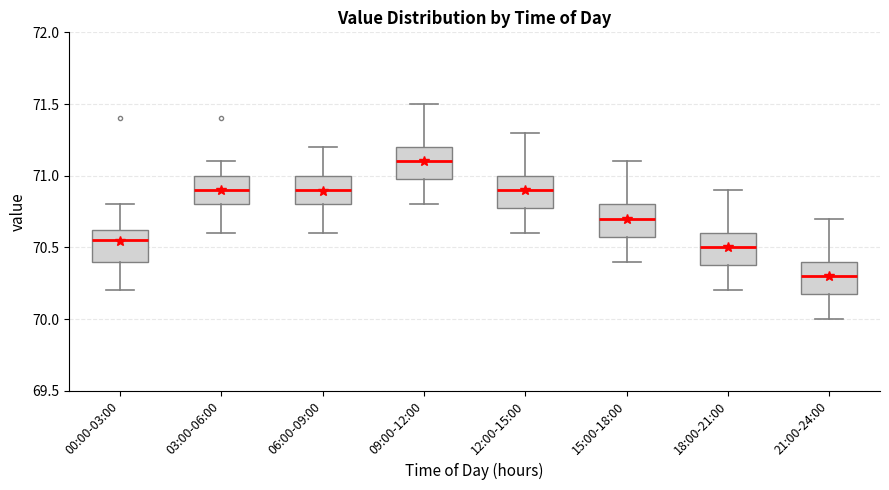

Reading left to right, transcribe this box plot: for each box, give where its median line is, the range the box spans, and where its two whiskers end, as read against the y-axis. The values are not printed on the chart, so give them approximately, as read against the axis.

00:00-03:00: median 70.55, box 70.40 to 70.65, whiskers 70.20 to 70.80
03:00-06:00: median 70.90, box 70.80 to 71.00, whiskers 70.60 to 71.10
06:00-09:00: median 70.90, box 70.80 to 71.00, whiskers 70.60 to 71.20
09:00-12:00: median 71.10, box 71.00 to 71.20, whiskers 70.80 to 71.50
12:00-15:00: median 70.90, box 70.80 to 71.00, whiskers 70.60 to 71.30
15:00-18:00: median 70.70, box 70.60 to 70.80, whiskers 70.40 to 71.10
18:00-21:00: median 70.50, box 70.40 to 70.60, whiskers 70.20 to 70.90
21:00-24:00: median 70.30, box 70.20 to 70.40, whiskers 70.00 to 70.70